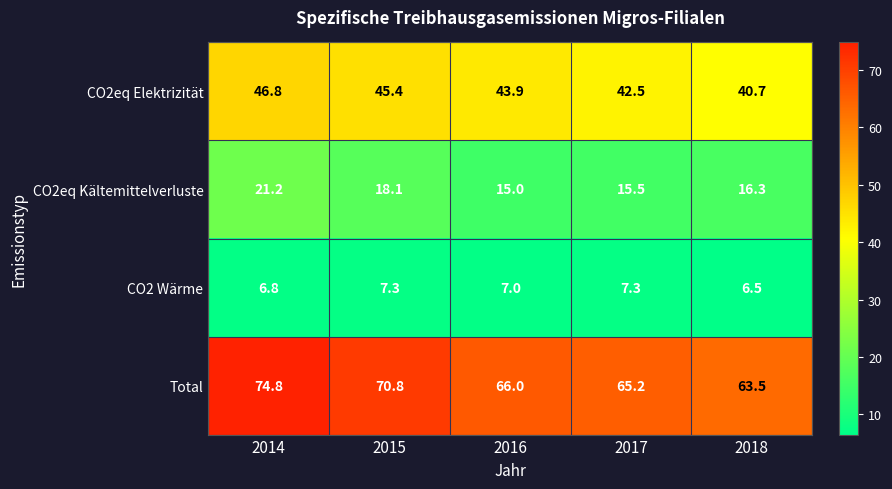

List the series in order of their peak value, lowest first.

CO2 Wärme, CO2eq Kältemittelverluste, CO2eq Elektrizität, Total